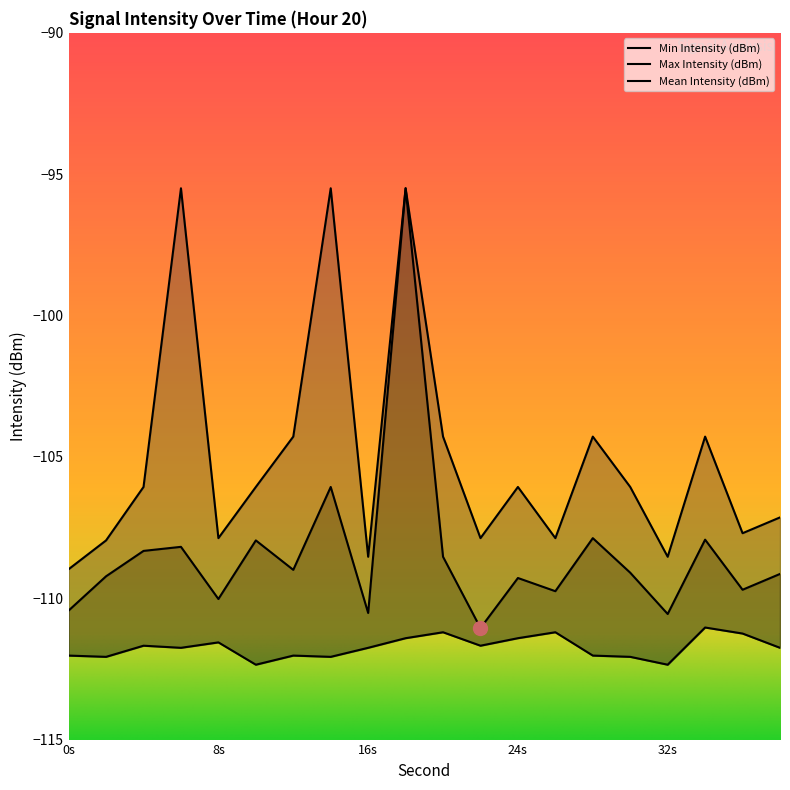

At which category does Min Intensity (dBm) reach its first local valley?

2